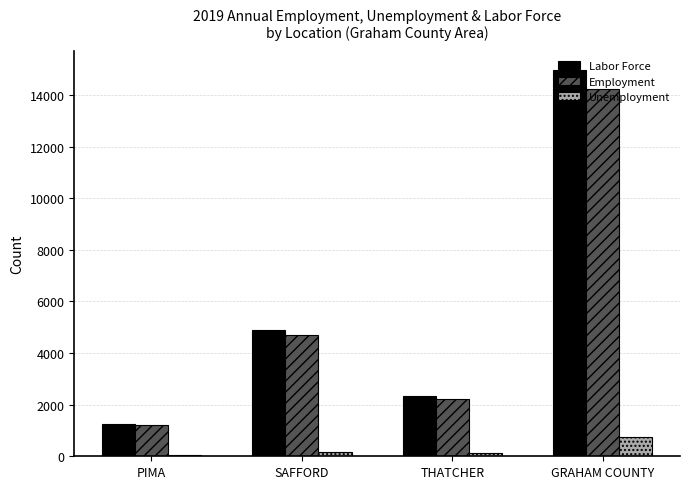

What is the total value across all series at PIMA?

2500